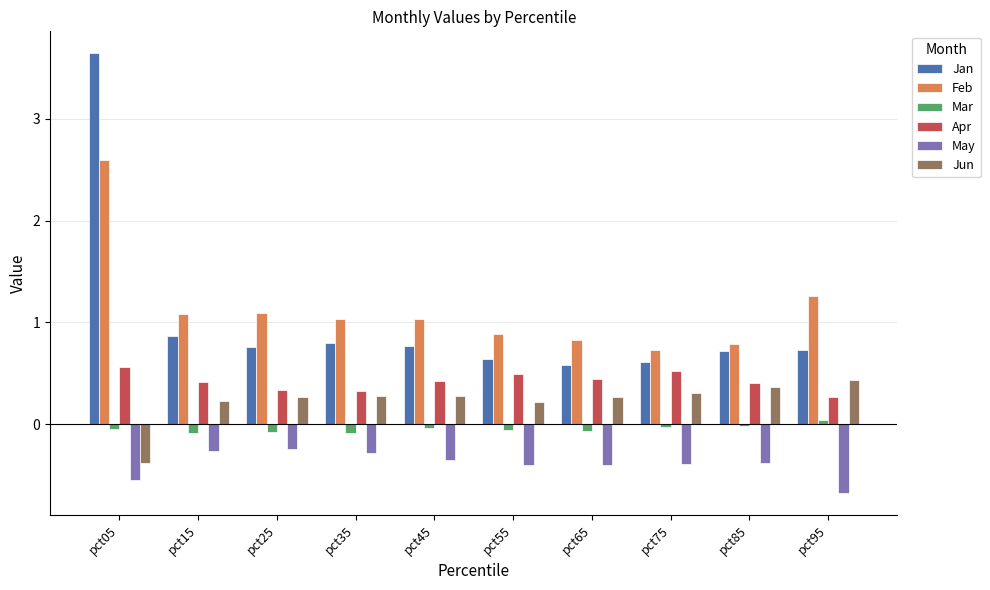

Are the bars horizontal?

No